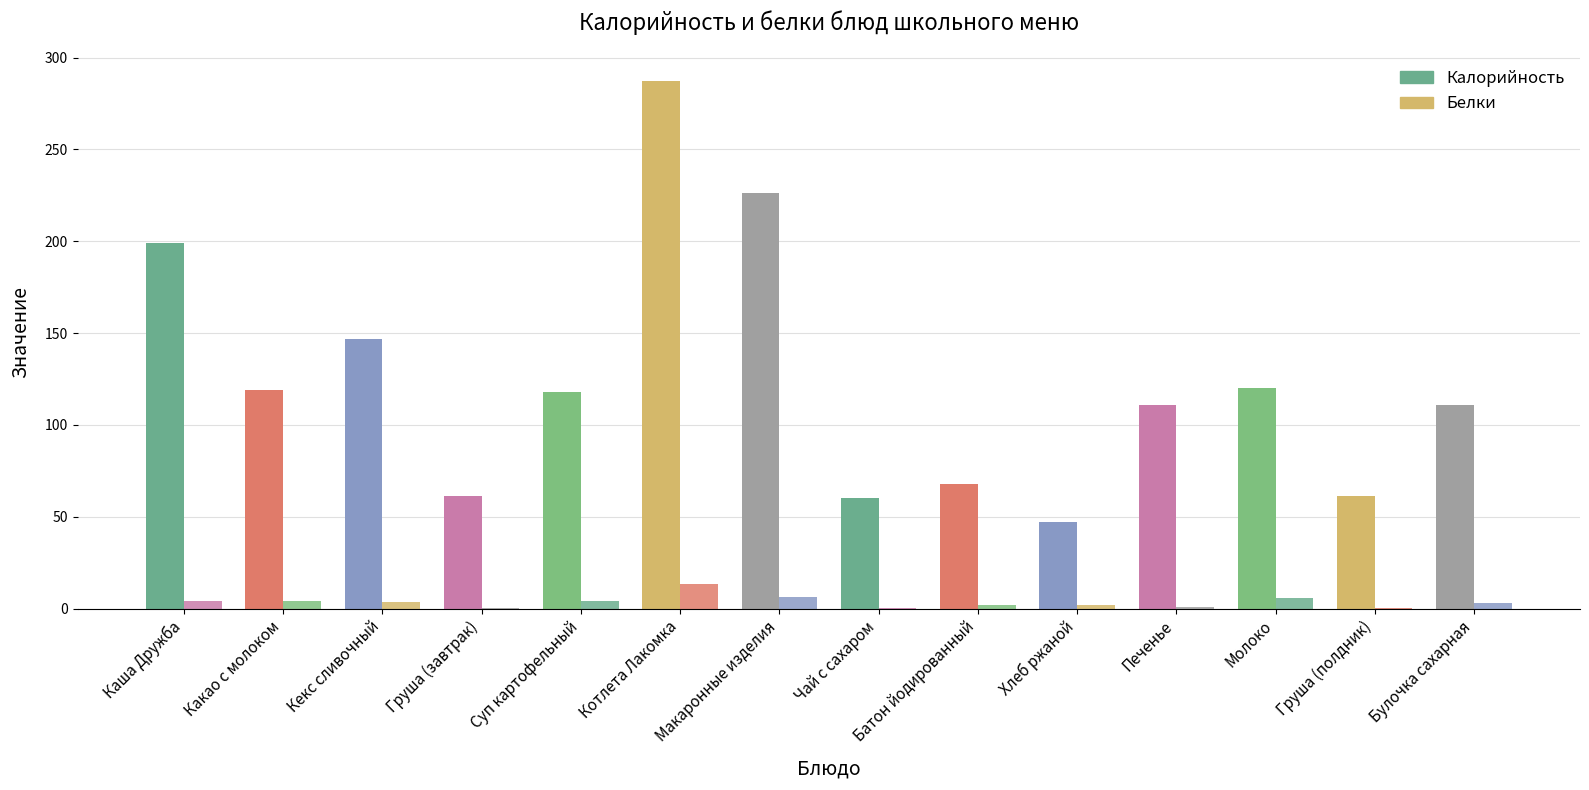

Reading left to right, list all the values displayed in this chart.

Калорийность: 199.3	119.0	146.8	61.1	118.0	287.1	226.0	60.0	68.1	47.0	111.0	120.0	61.1	111.1
Белки: 3.9	4.1	3.5	0.5	4.4	13.6	6.2	0.1	2.0	1.8	1.1	5.8	0.5	2.8